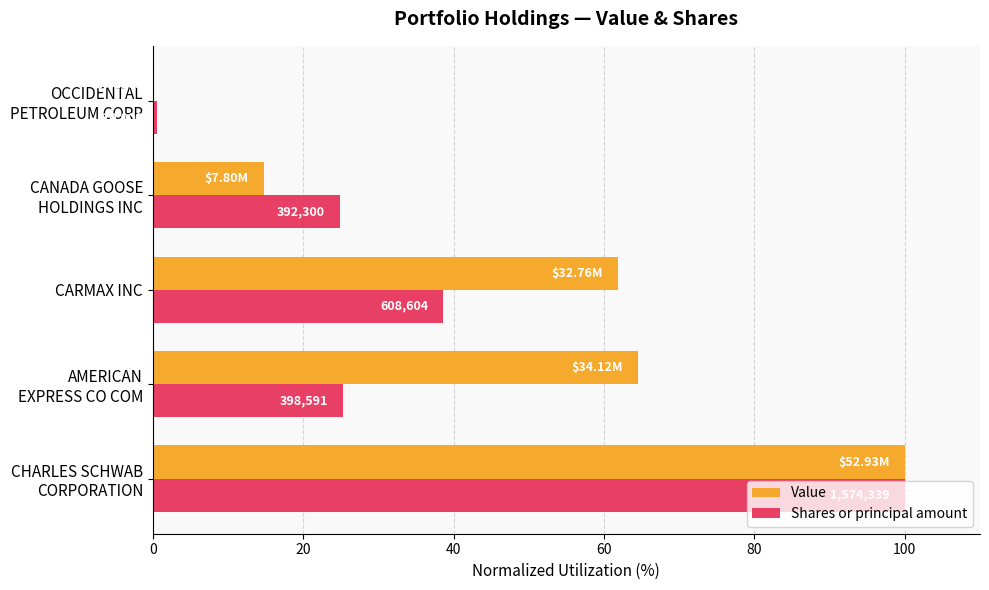

Reading right to left, transcribe all the data shown in this chart.

Value: 80=0.2	60=14.7	40=61.9	20=64.5	0=100.0
Shares or principal amount: 80=0.6	60=24.9	40=38.7	20=25.3	0=100.0